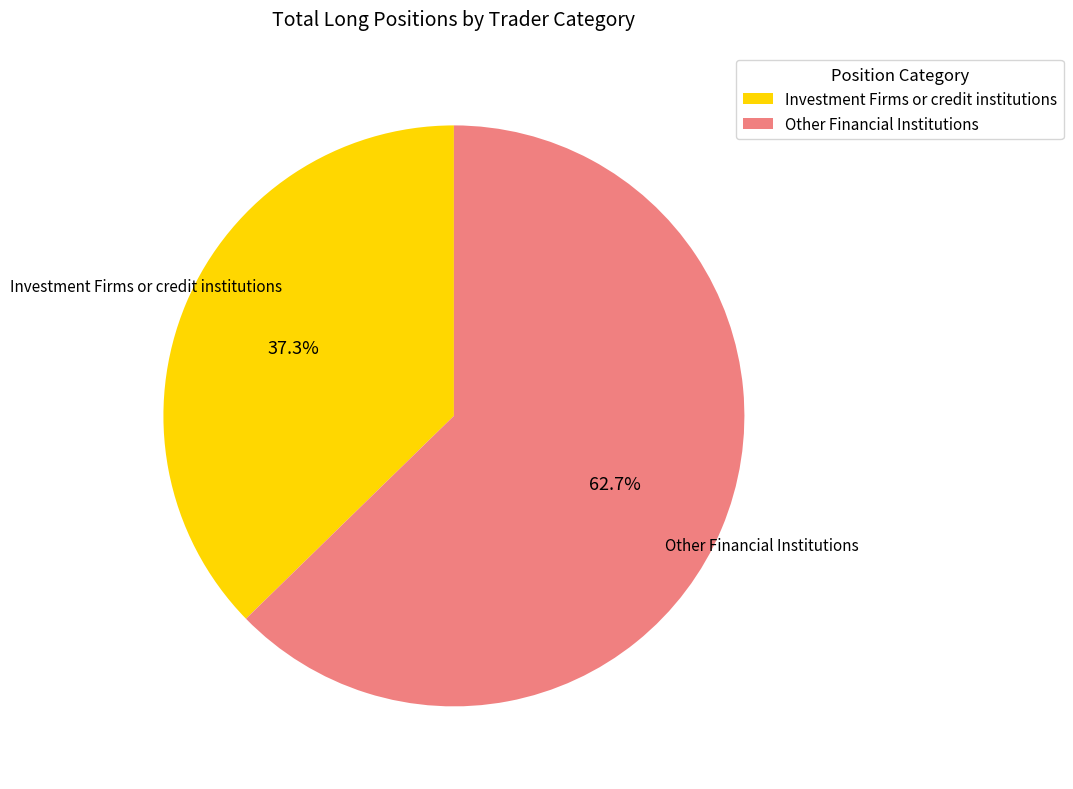

Is there any slice that represents more than half of the pie?

Yes